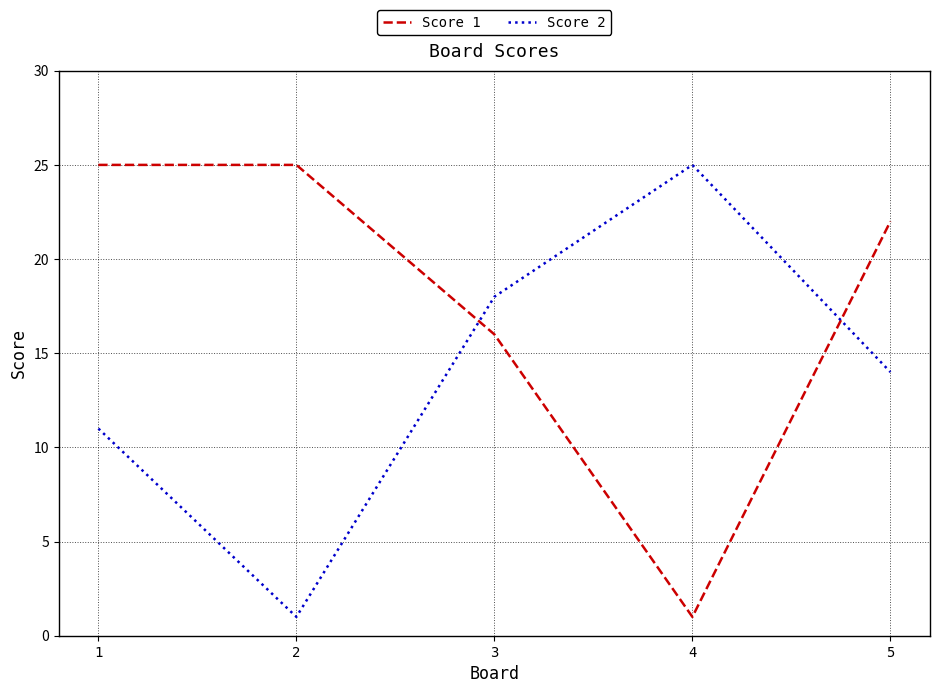

Reading left to right, transcribe all the data shown in this chart.

Score 1: 25	25	16	1	22
Score 2: 11	1	18	25	14